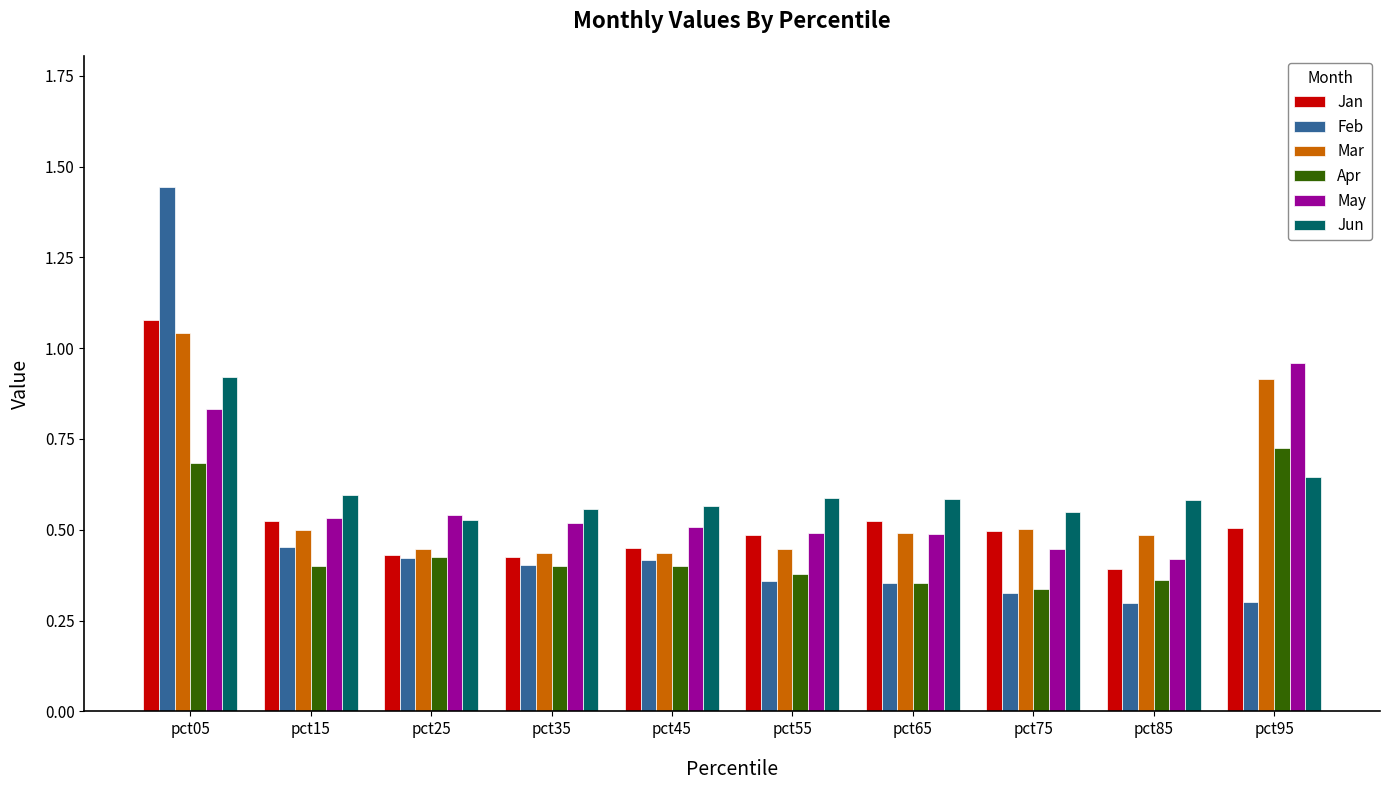

Which label corresponds to the largest value in the chart?

pct05